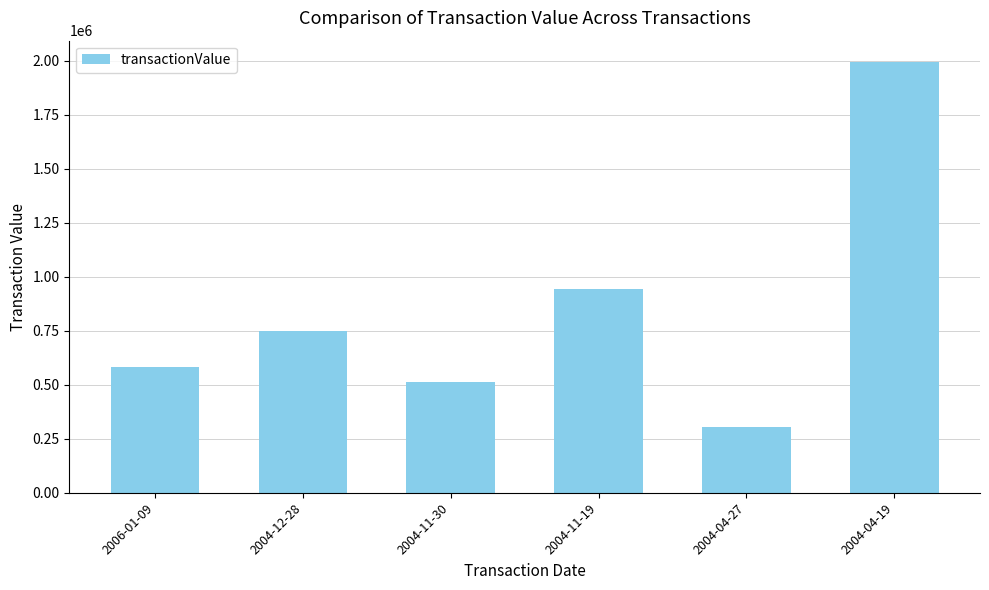

How many categories are shown in the chart?

6